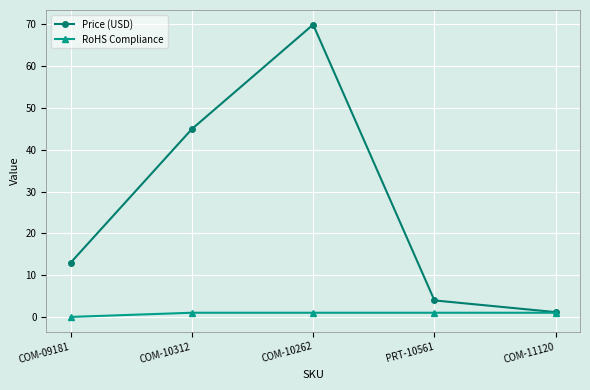

What is the sum of all Price (USD) values?

133.0